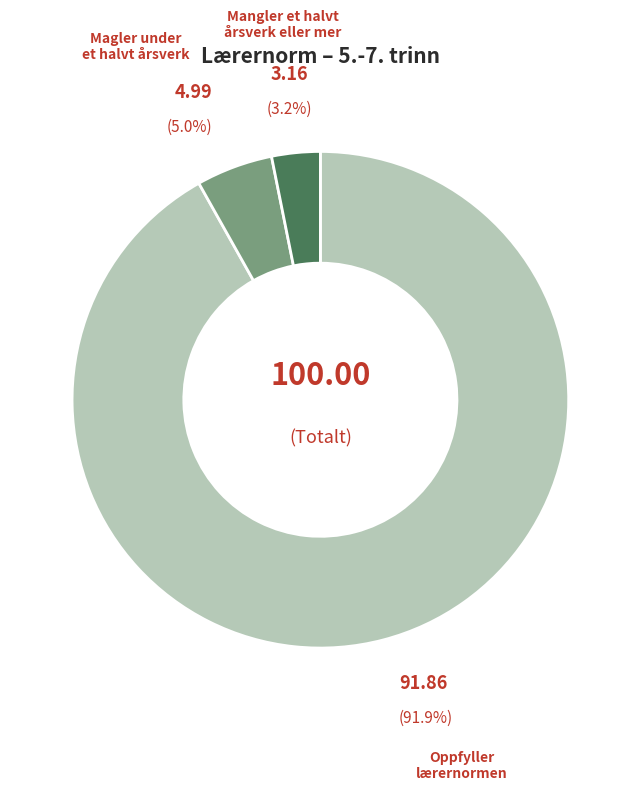

Is there any slice that represents more than half of the pie?

Yes